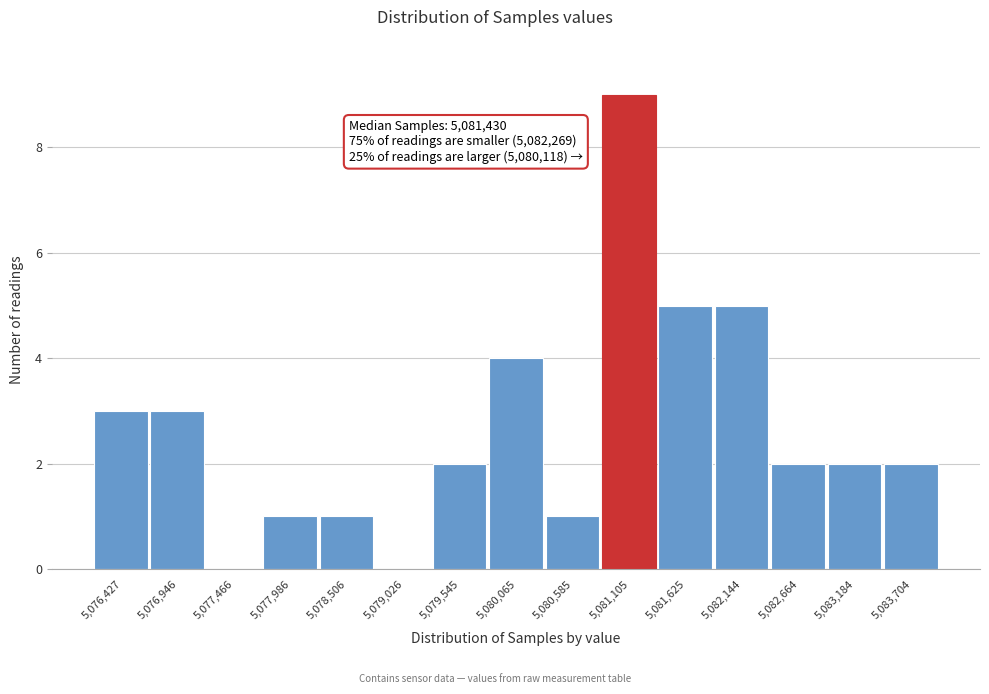

Reading left to right, what are all the values shown in this chart?

5,076,427=3	5,076,946=3	5,077,466=0	5,077,986=1	5,078,506=1	5,079,026=0	5,079,545=2	5,080,065=4	5,080,585=1	5,081,105=9	5,081,625=5	5,082,144=5	5,082,664=2	5,083,184=2	5,083,704=2